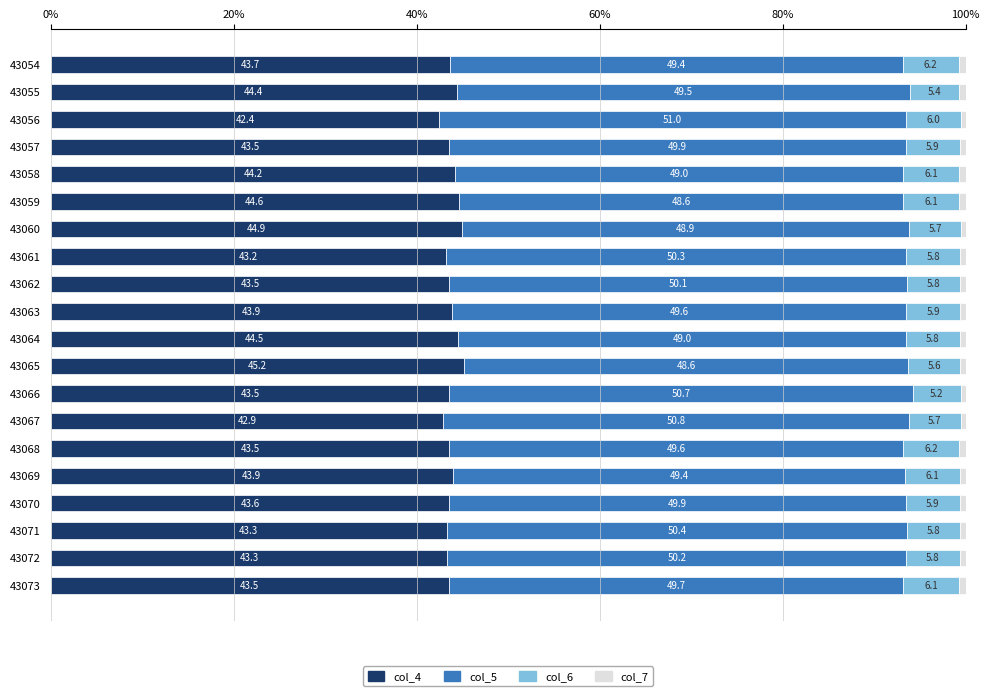

What is the total value across all series at 43070?

100.0